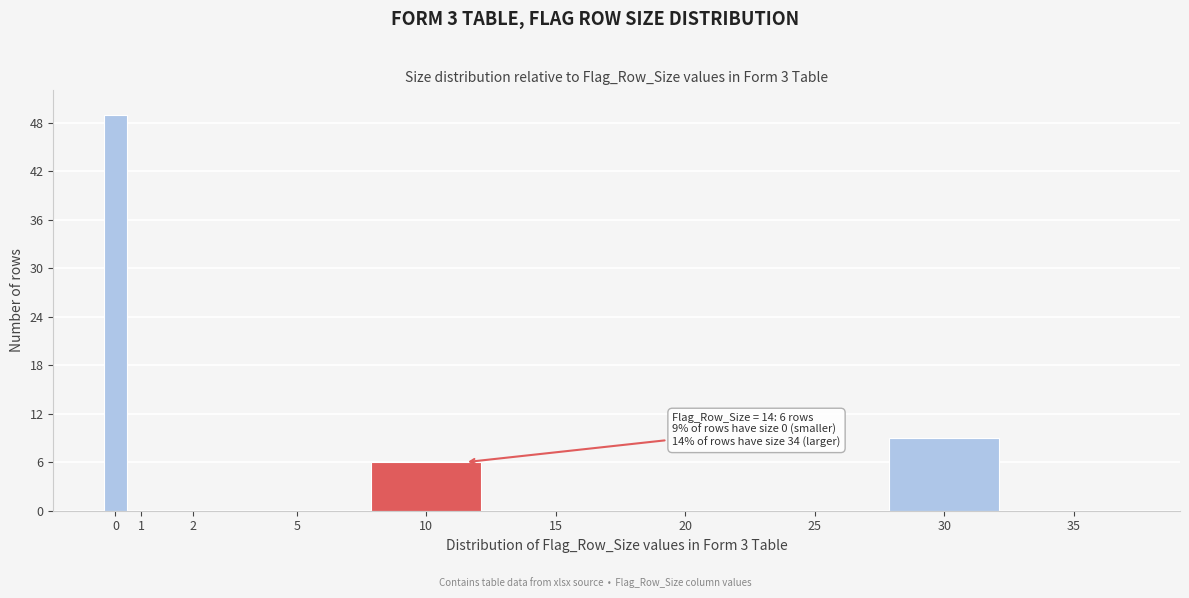

Reading left to right, what are all the values shown in this chart?

0=49	1=0	2=0	5=0	10=6	15=0	20=0	25=0	30=9	35=0